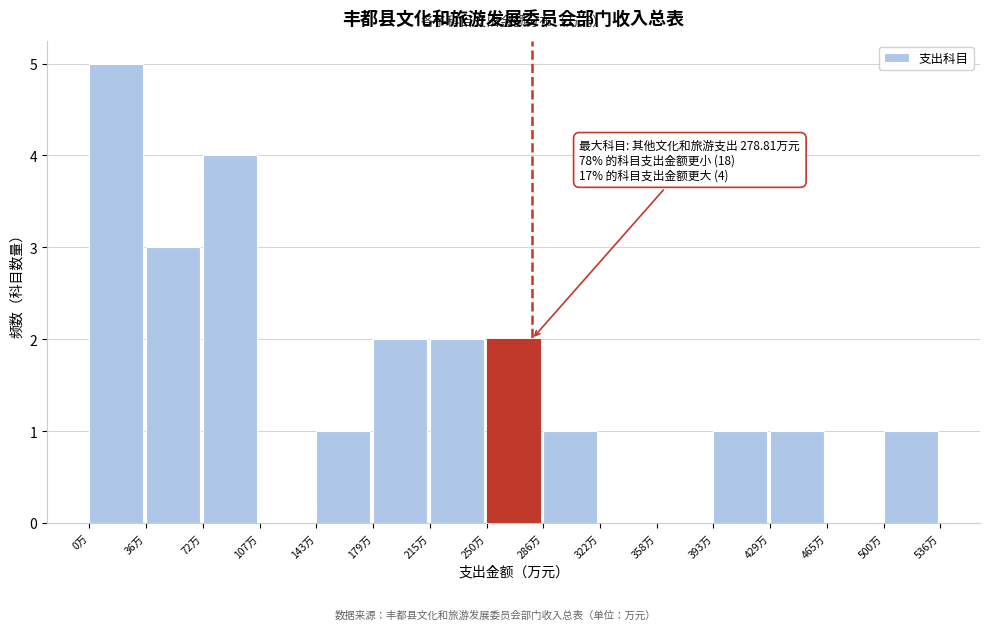

Over which range of the x-axis is the bar tallest?

0 to 35